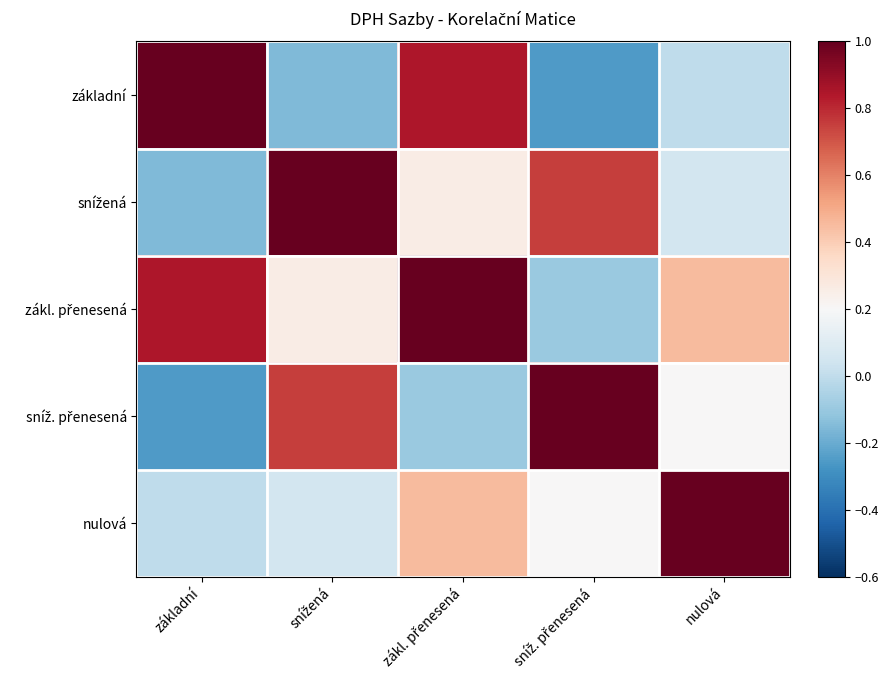

Rank the series at zákl. přenesená from lowest to highest value.

sníž. přenesená, snížená, nulová, základní, zákl. přenesená